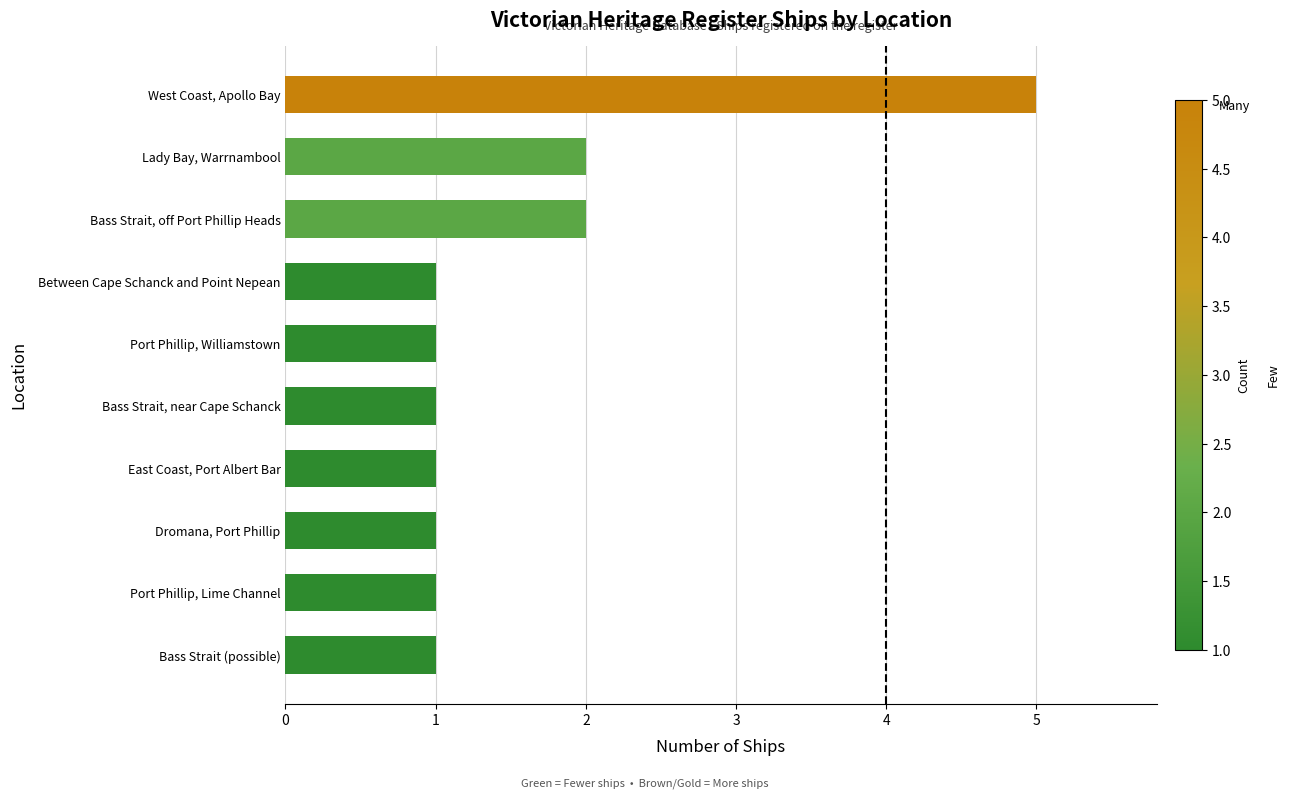

True or false: the data shows 1 at Lady Bay, Warrnambool.

False